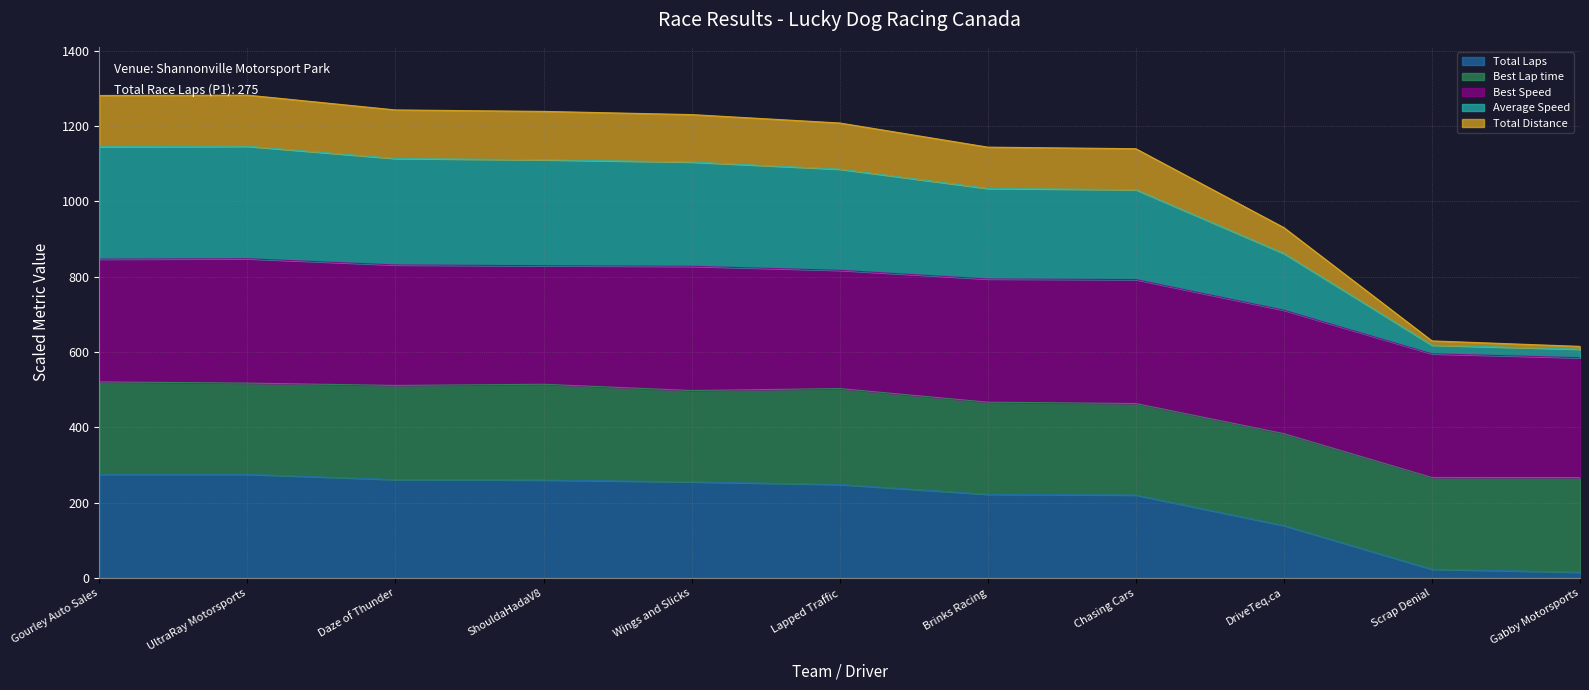

How many lines are shown in the chart?

5